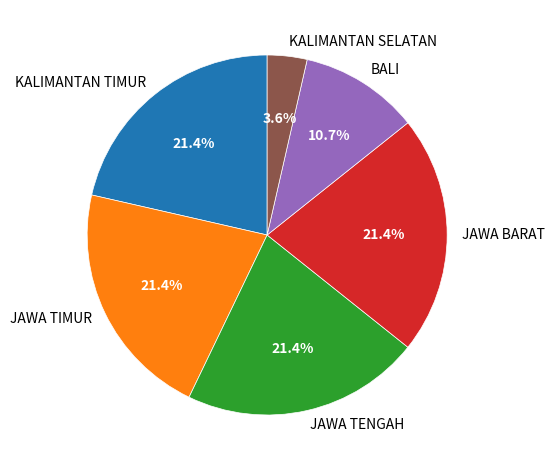

True or false: KALIMANTAN SELATAN accounts for 4% of the total.

True